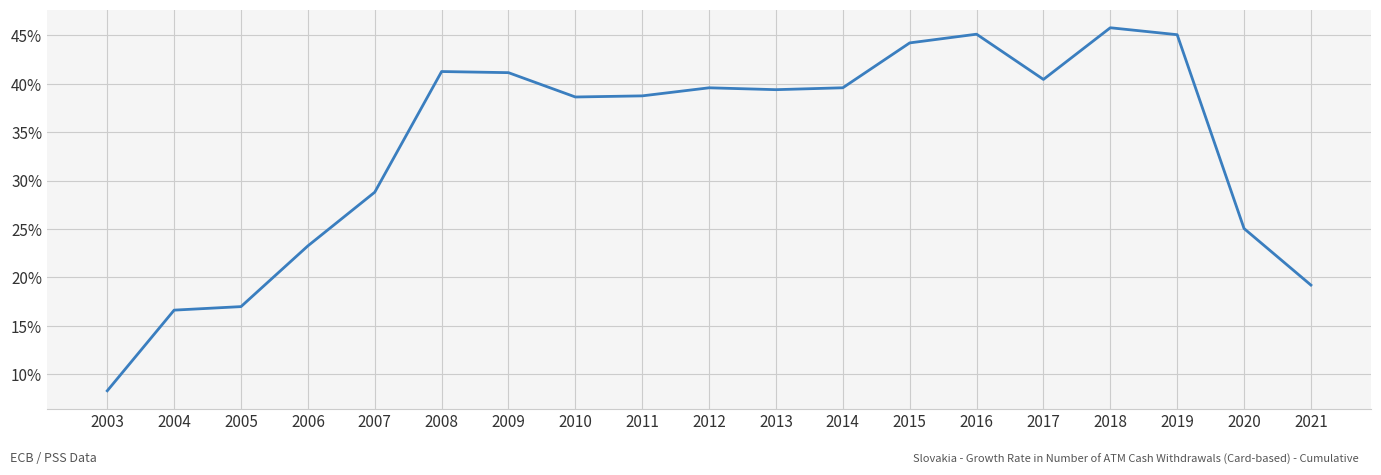

What is the difference between the maximum and minimum values?

37.5